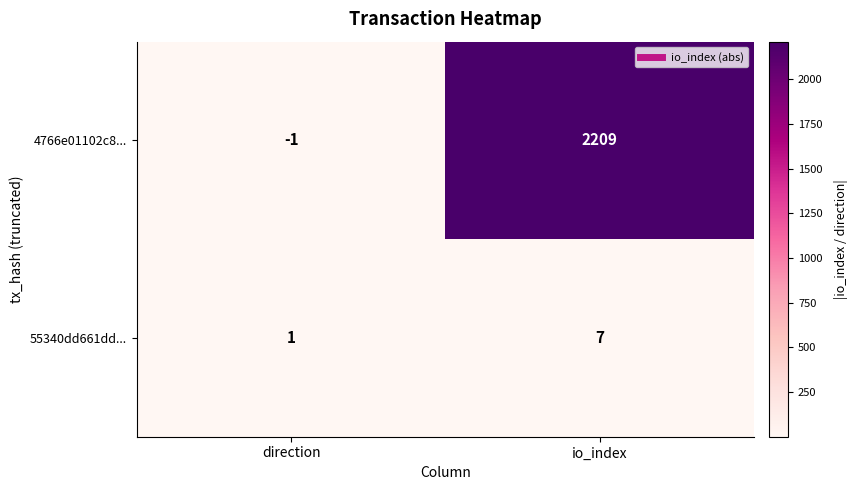

What is the approximate value of 4766e01102c8... at io_index, to the nearest 50?

2200